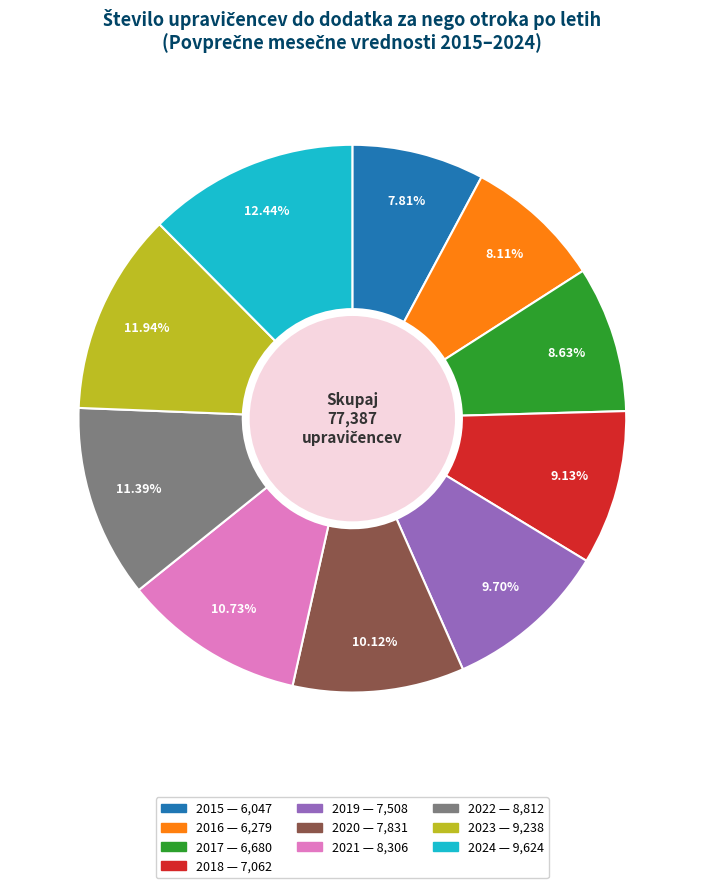

Count the number of slices in the pie.

10